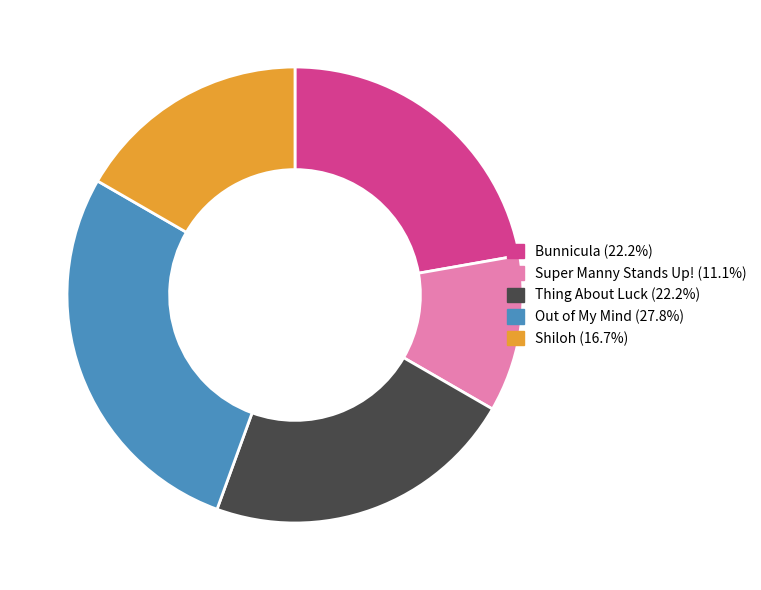

Is Shiloh the majority of the pie?

No